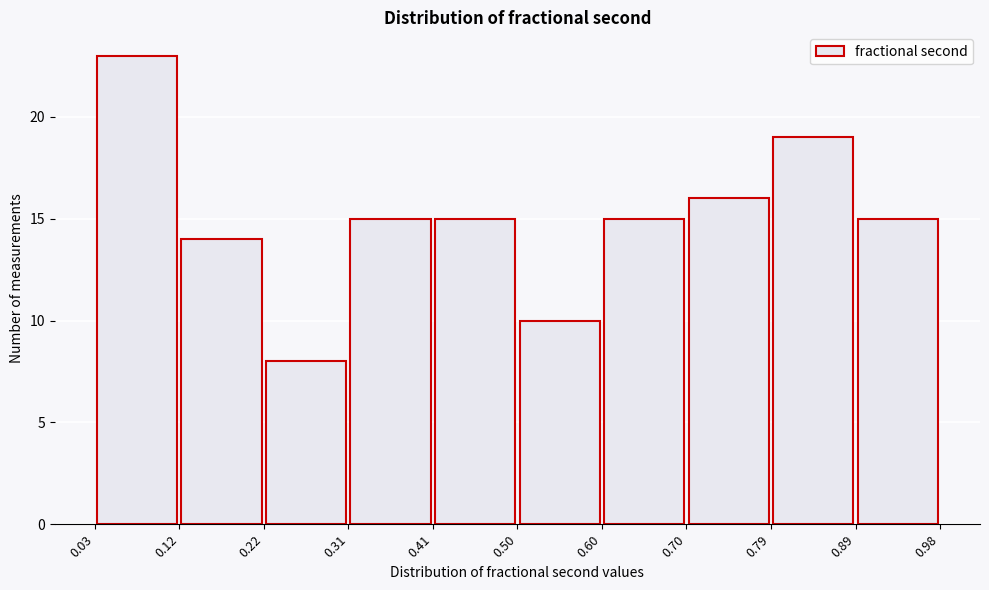

Reading left to right, list every bar in this chart as the range it spans on the x-axis followed by its height. The values are not printed on the chart, so give them approximately, as read against the axis.

0.03 to 0.12: 23
0.12 to 0.22: 14
0.22 to 0.31: 8
0.31 to 0.41: 15
0.41 to 0.50: 15
0.50 to 0.60: 10
0.60 to 0.70: 15
0.70 to 0.79: 16
0.79 to 0.89: 19
0.89 to 0.98: 15